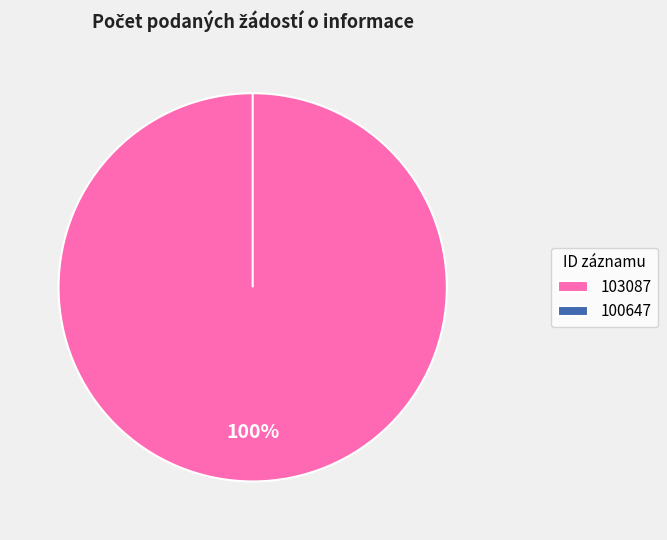

How many segments does this pie chart have?

2